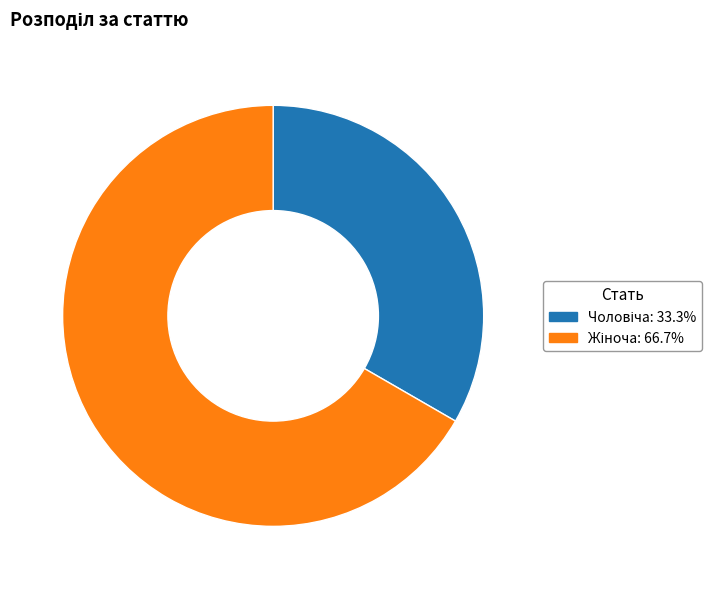

Is there any slice that represents more than half of the pie?

Yes